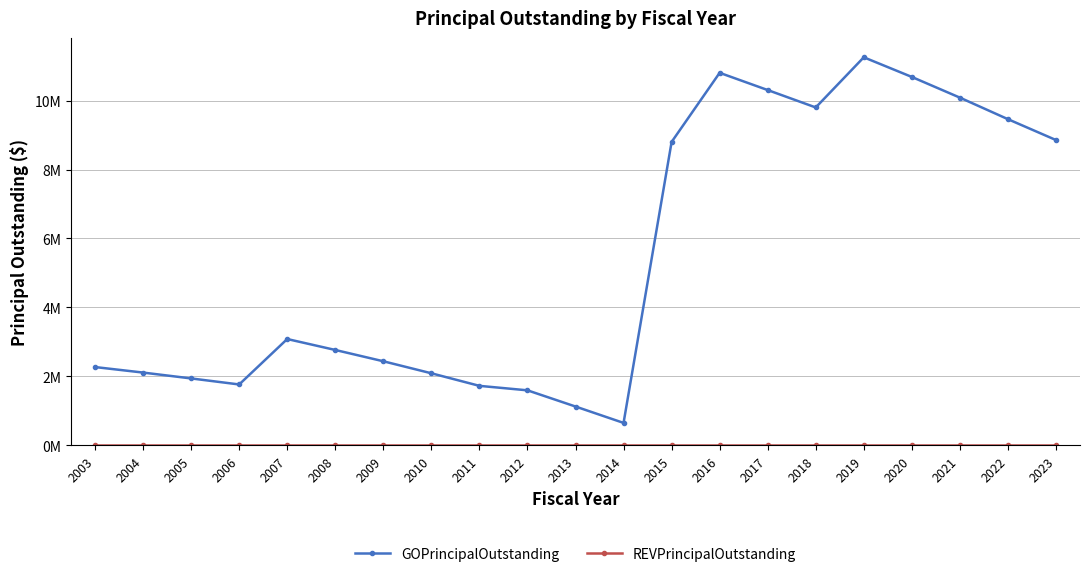

At how many categories does at least one series exceed 4686097?

9